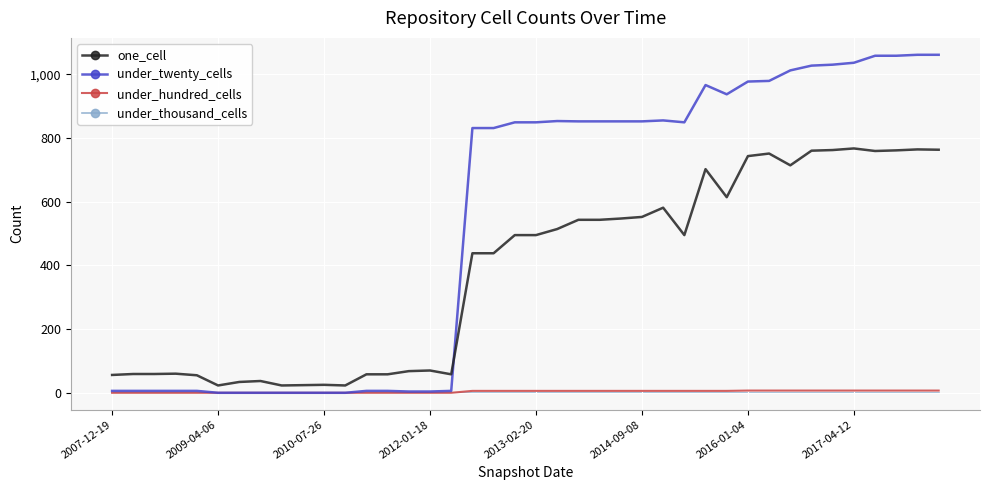

How many values in the under_hundred_cells series are below 6?

17